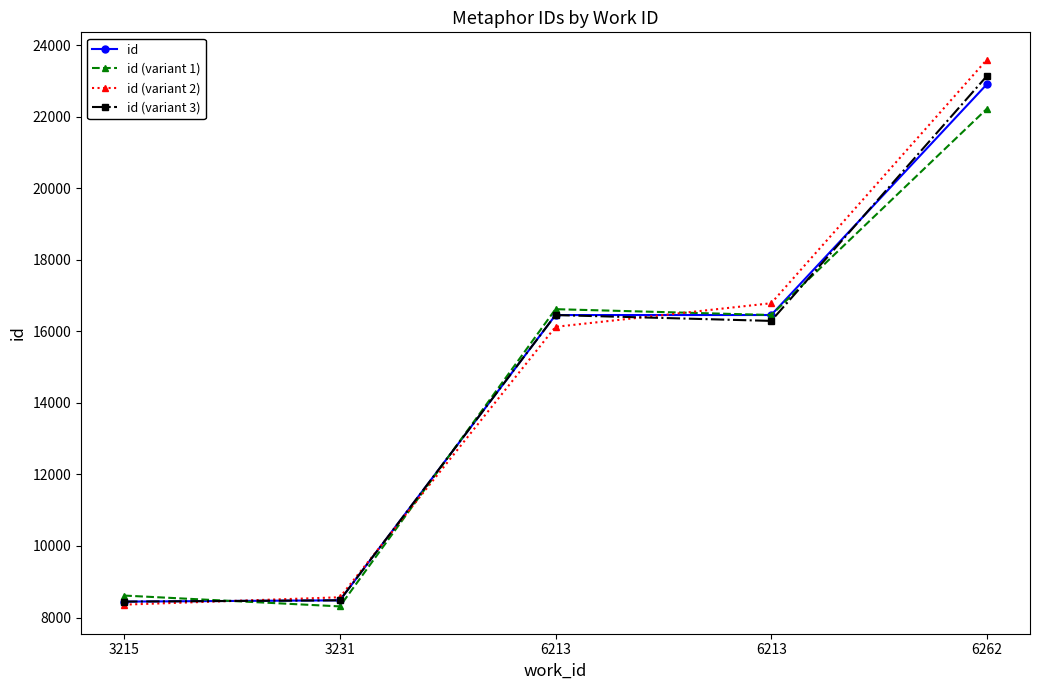

True or false: id (variant 2) has more than 0 interior local peaks.

False